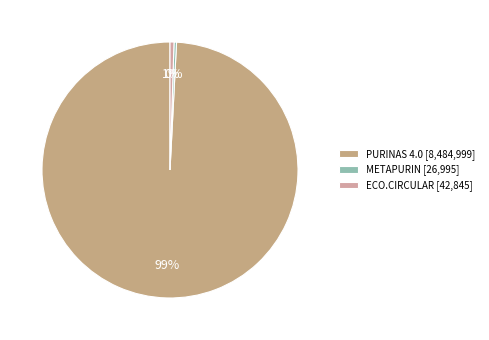

To the nearest percent, what is the difference between the METAPURIN and PURINAS 4.0 slice percentages?

99%